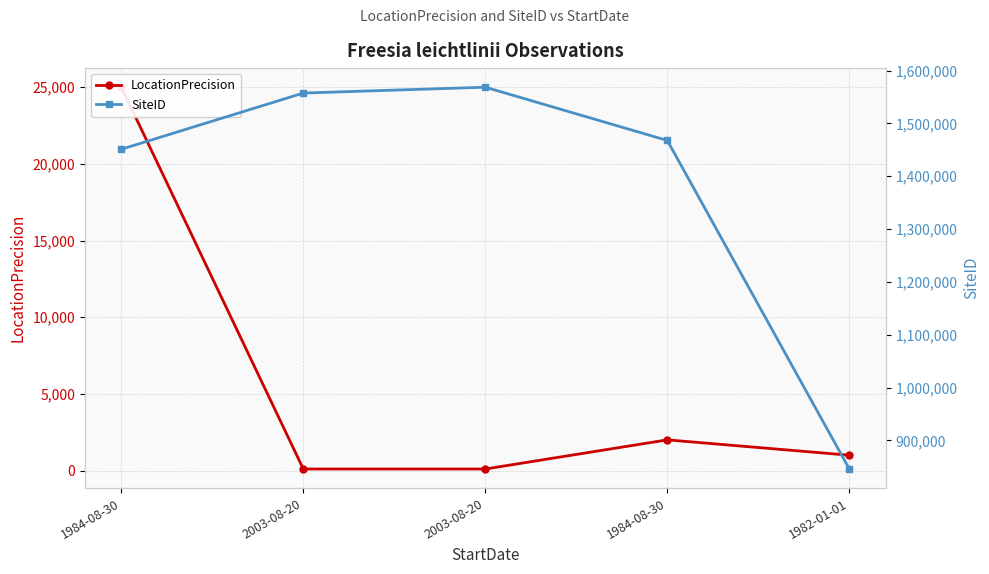

Rank the series by their average value, from highest to lowest.

SiteID, LocationPrecision